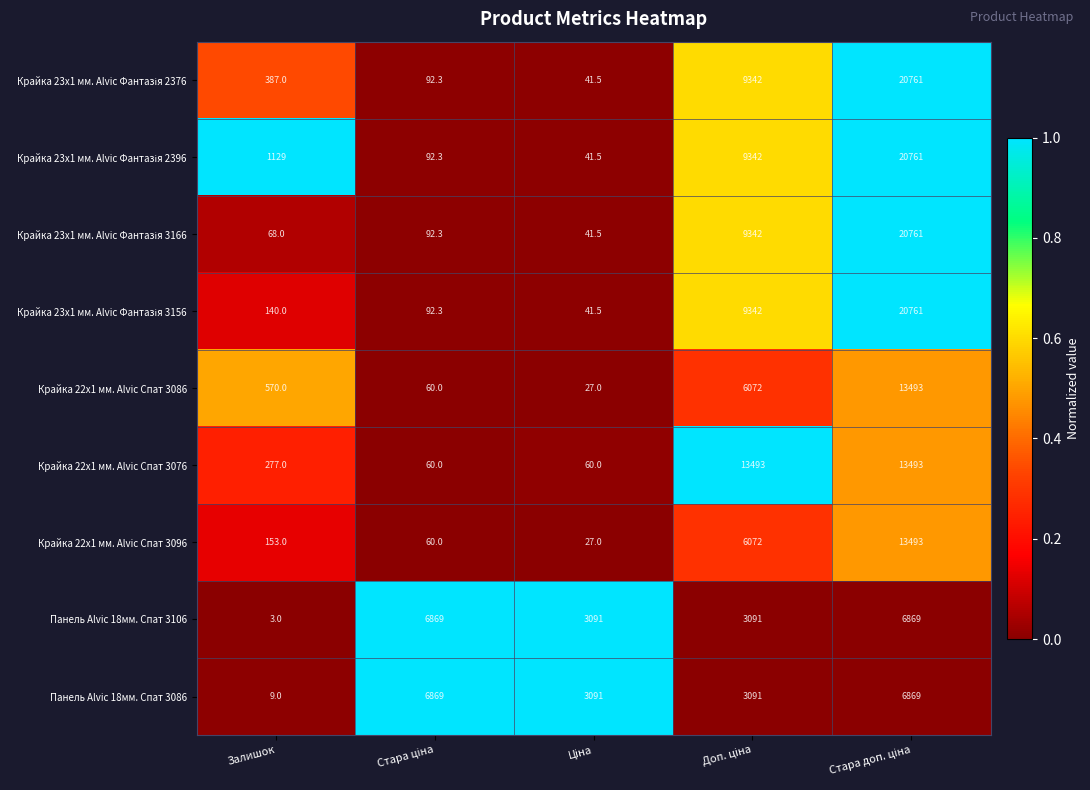

What is the smallest value displayed?

3.0